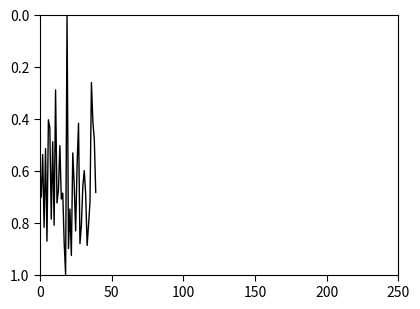

What is the difference between the maximum and minimum values?

1.0